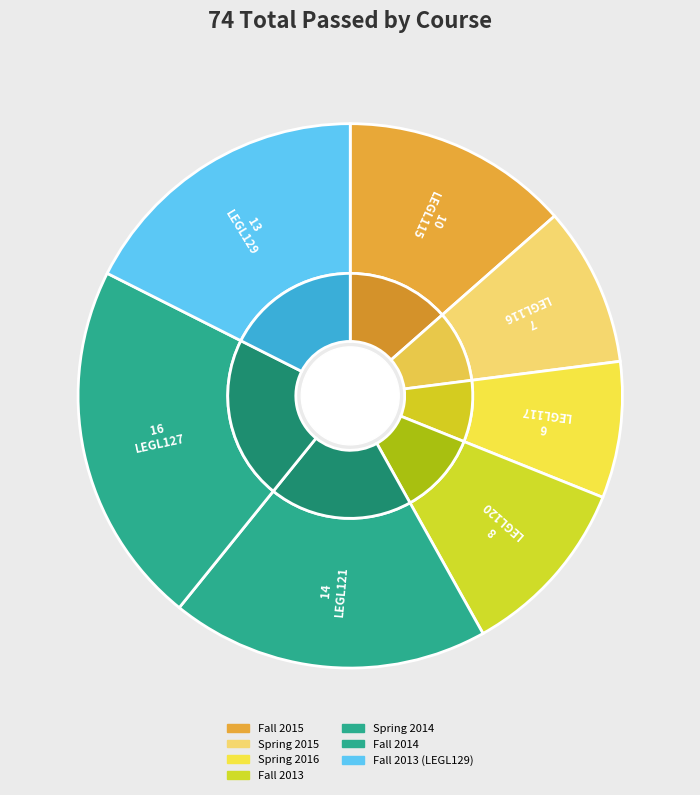

Which category has the smallest portion of the pie?

Spring 2016